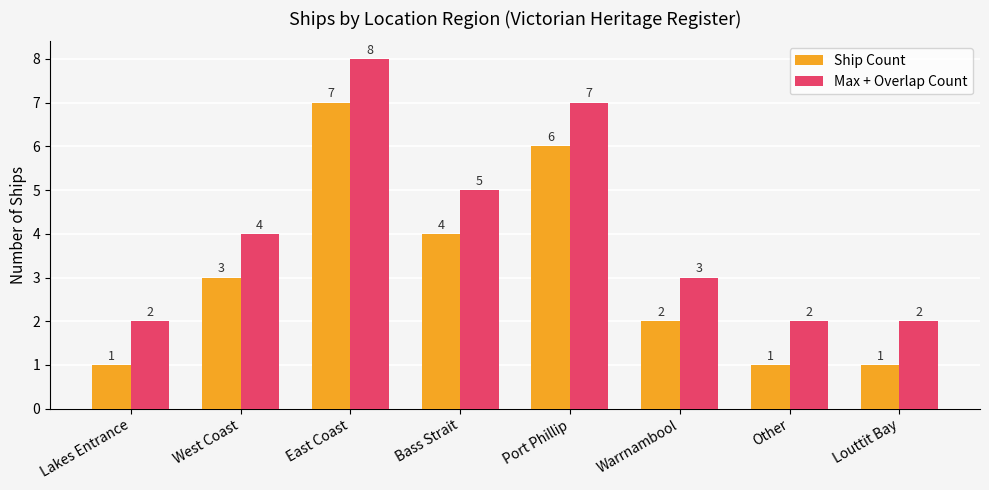

What is the total value across all series at Louttit Bay?

3